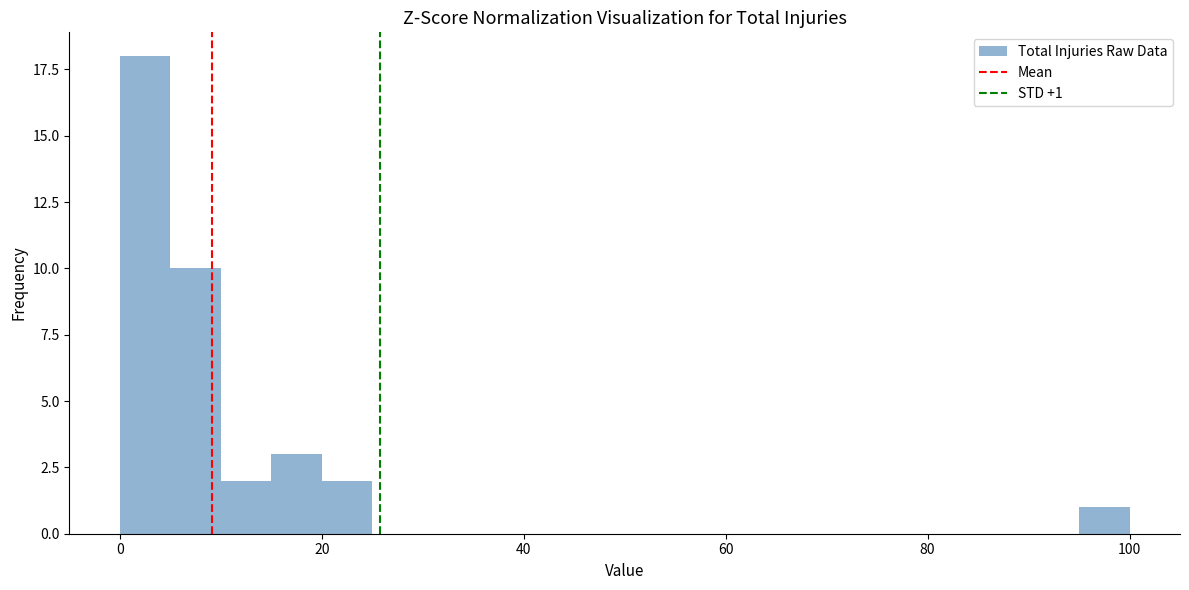

Around what value on the x-axis is the tallest bar? Give the approximate position of its centre, as read against the axis.

2